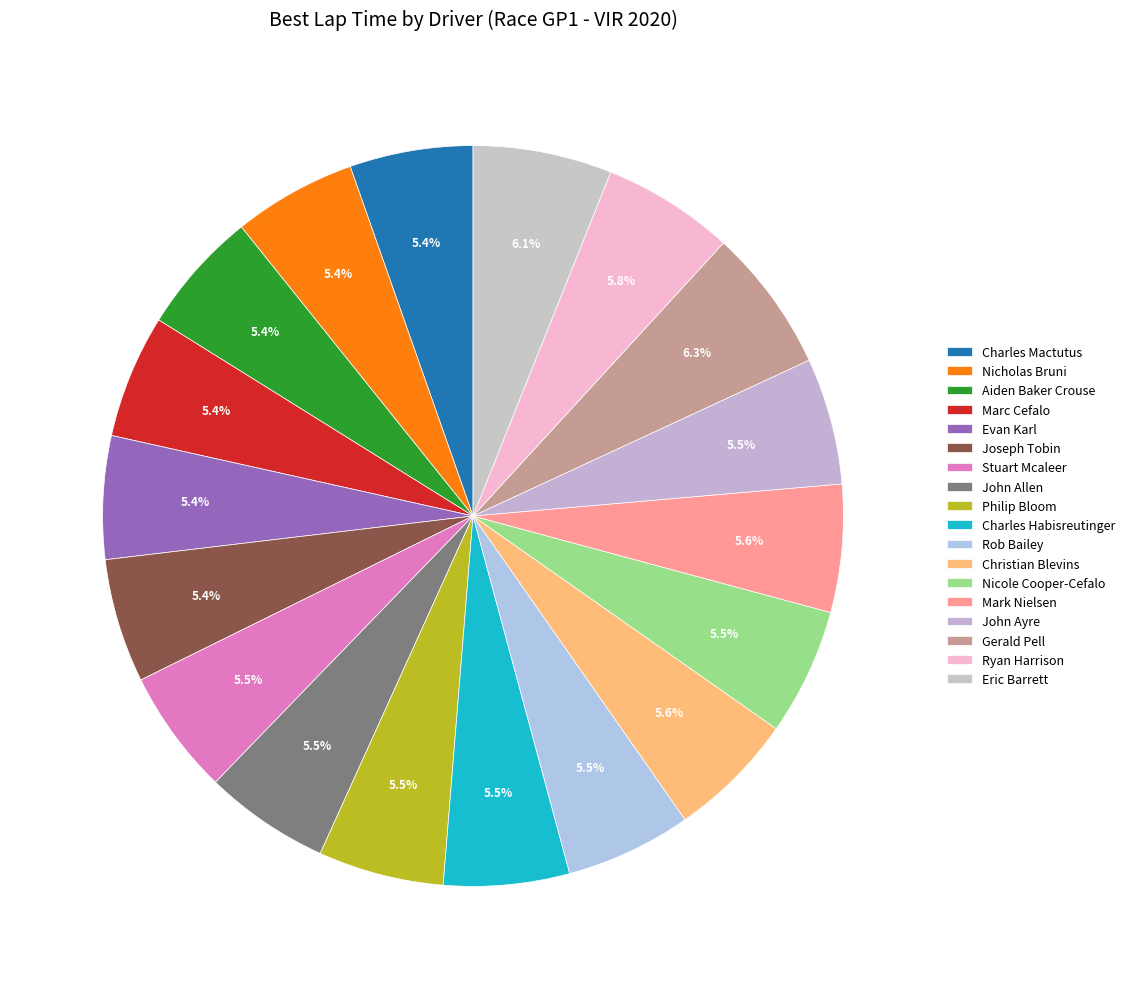

Is there any slice that represents more than half of the pie?

No